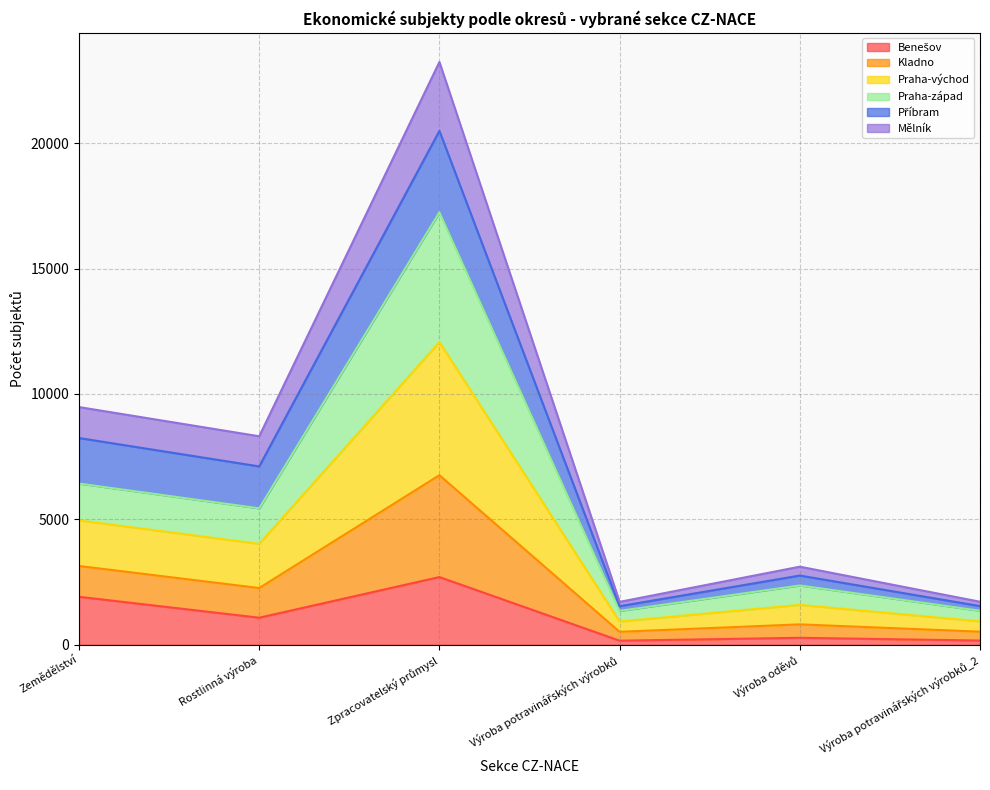

True or false: Kladno and Mělník intersect in this chart.

False